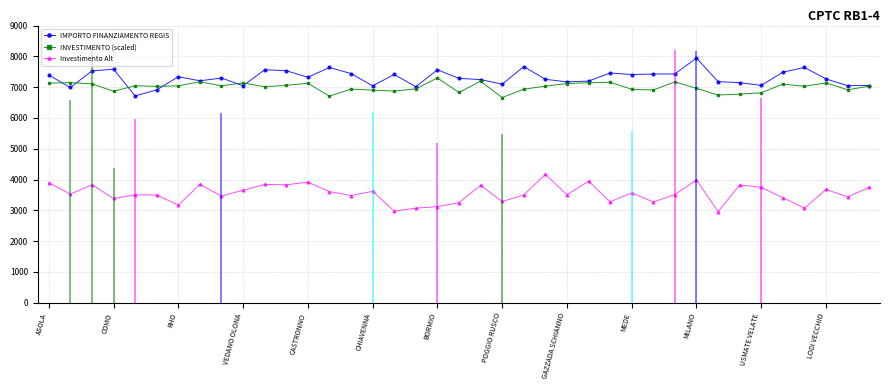

What is the difference between the maximum and minimum values in the IMPORTO FINANZIAMENTO REGIS series?

1227.8